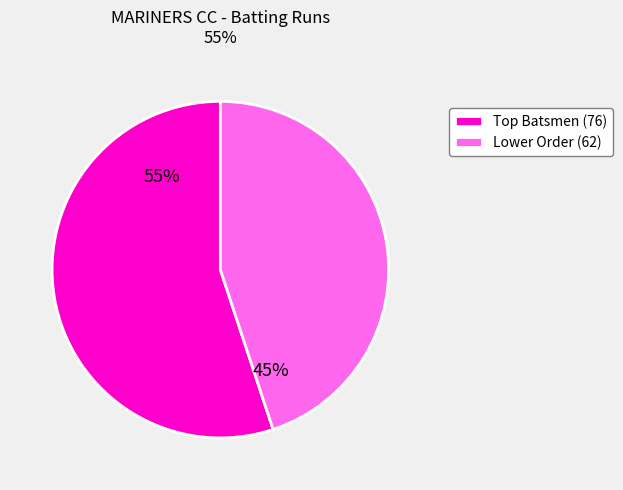

Count the number of slices in the pie.

2